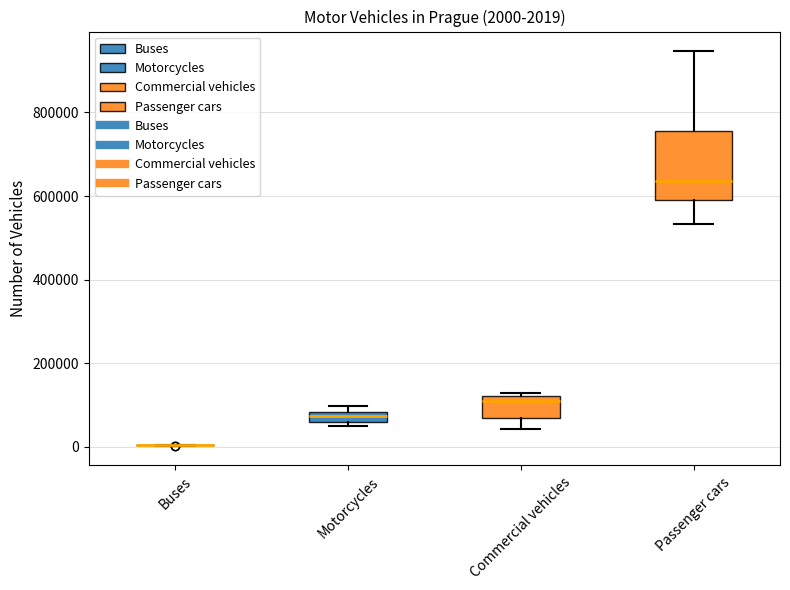

Which box is the tallest, from its lower edge to its upper edge?

Passenger cars